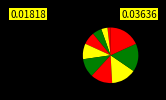

To the nearest percent, what is the difference between the largest and smallest slice percentages?

16%